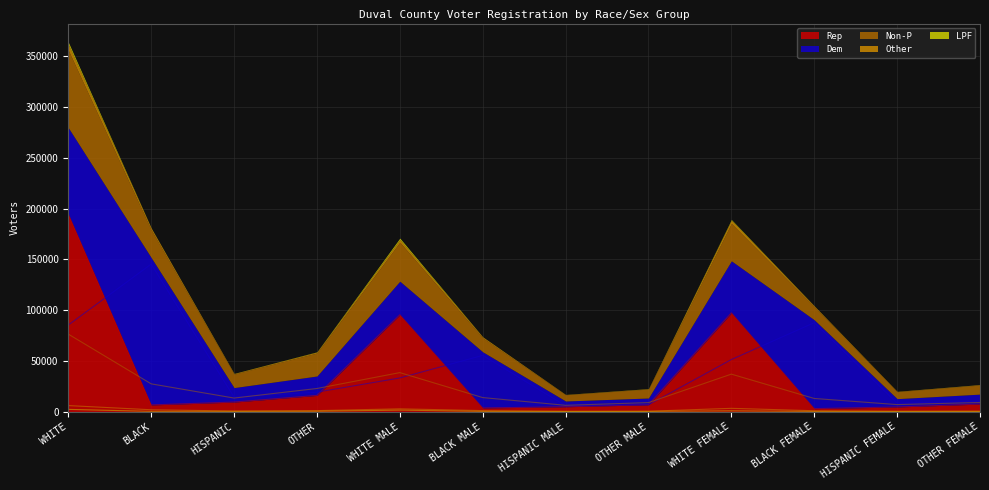

Rank the categories by Rep value from highest to lowest.

WHITE, WHITE FEMALE, WHITE MALE, OTHER, HISPANIC, OTHER FEMALE, OTHER MALE, BLACK, HISPANIC MALE, HISPANIC FEMALE, BLACK MALE, BLACK FEMALE